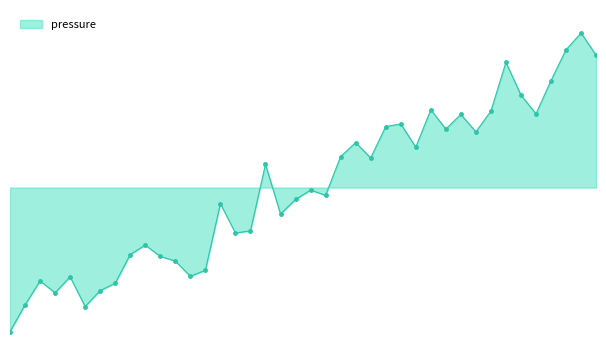

Where is the first local minimum?

00:08